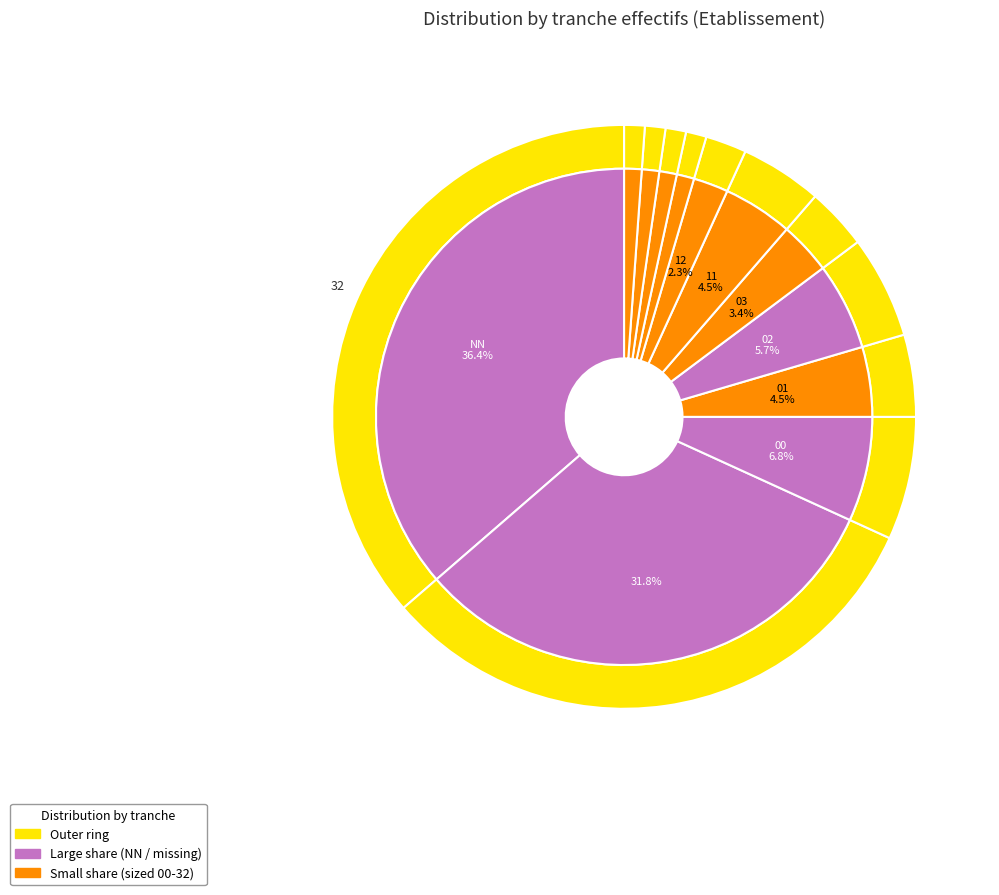

Which has a higher value, 11 or 21?

11